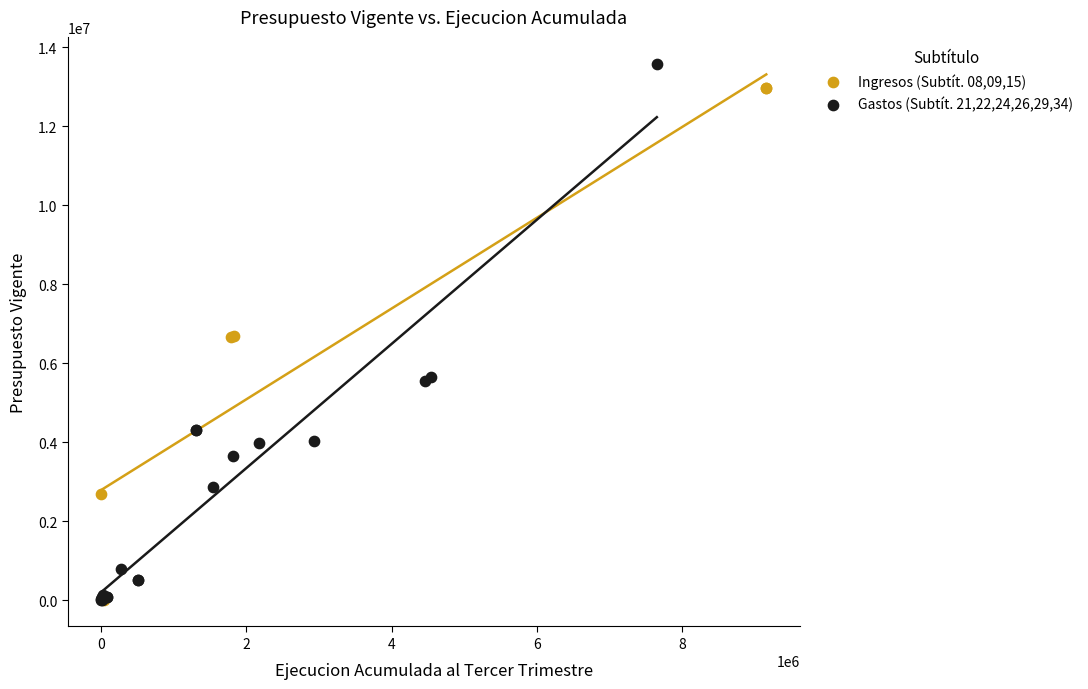

What are all the series names shown in the legend?

Ingresos (Subtít. 08,09,15), Gastos (Subtít. 21,22,24,26,29,34)